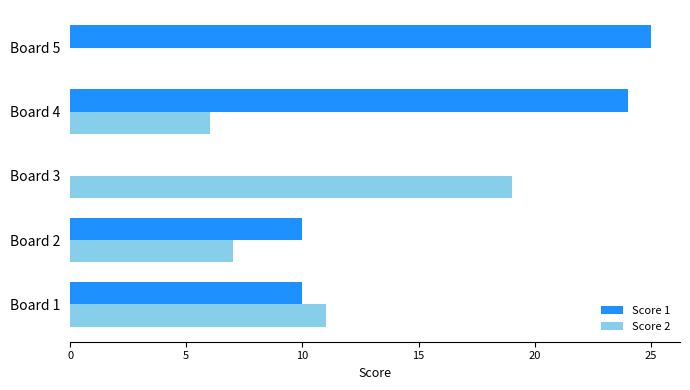

Between Board 1 and Board 4, which series saw the biggest shift?

Score 1